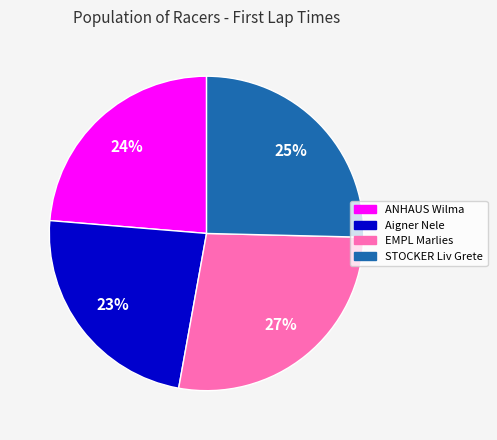

Do EMPL Marlies and ANHAUS Wilma together represent more than half of the pie?

Yes